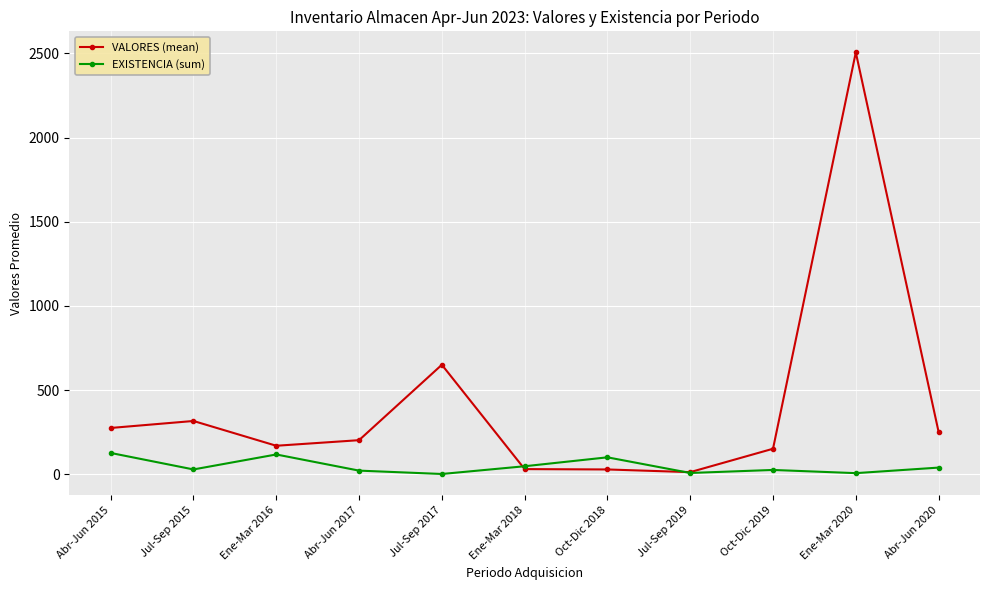

At which label does VALORES (mean) first exceed 201?

Abr-Jun 2015